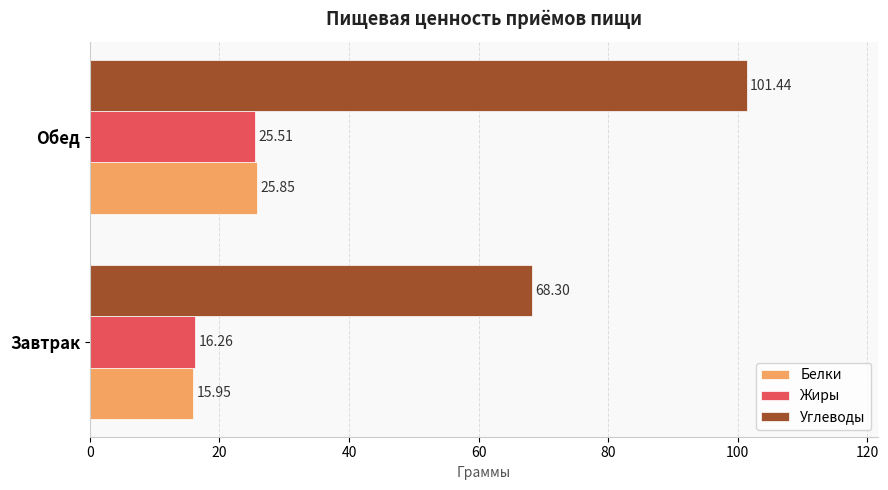

Which label corresponds to the largest value in the chart?

Обед